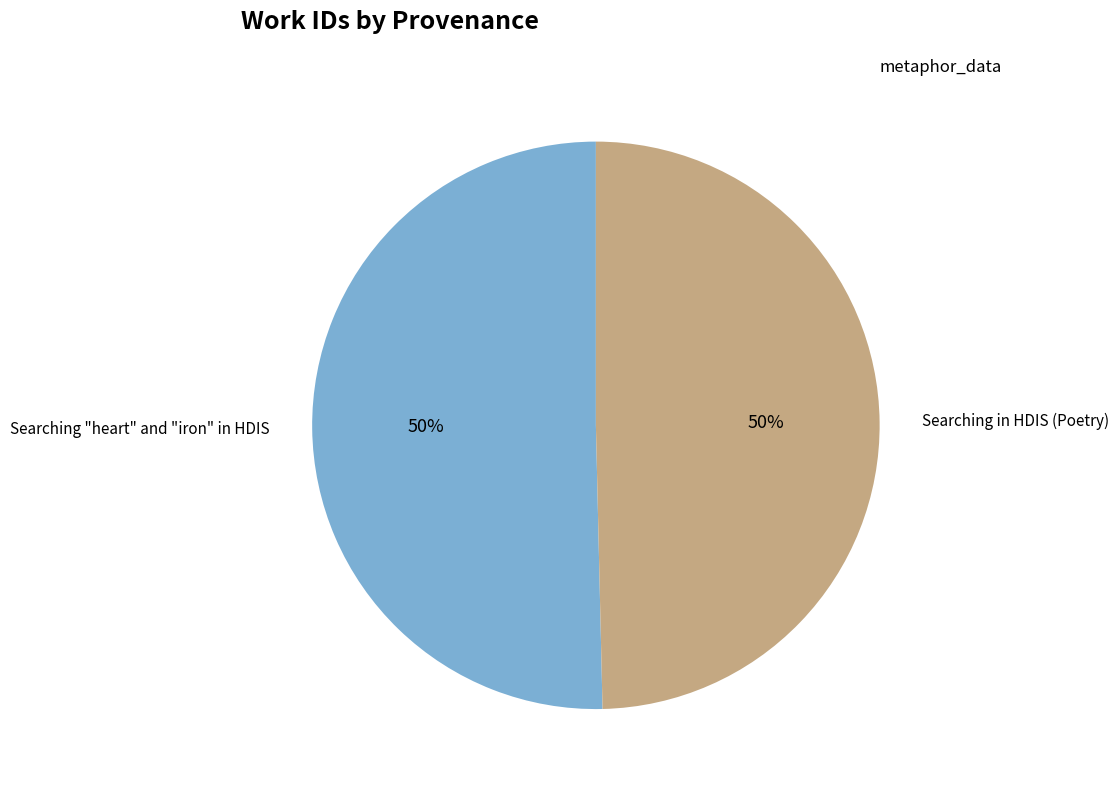

What is the ratio of the value at Searching in HDIS (Poetry) to the value at Searching "heart" and "iron" in HDIS?

1.0